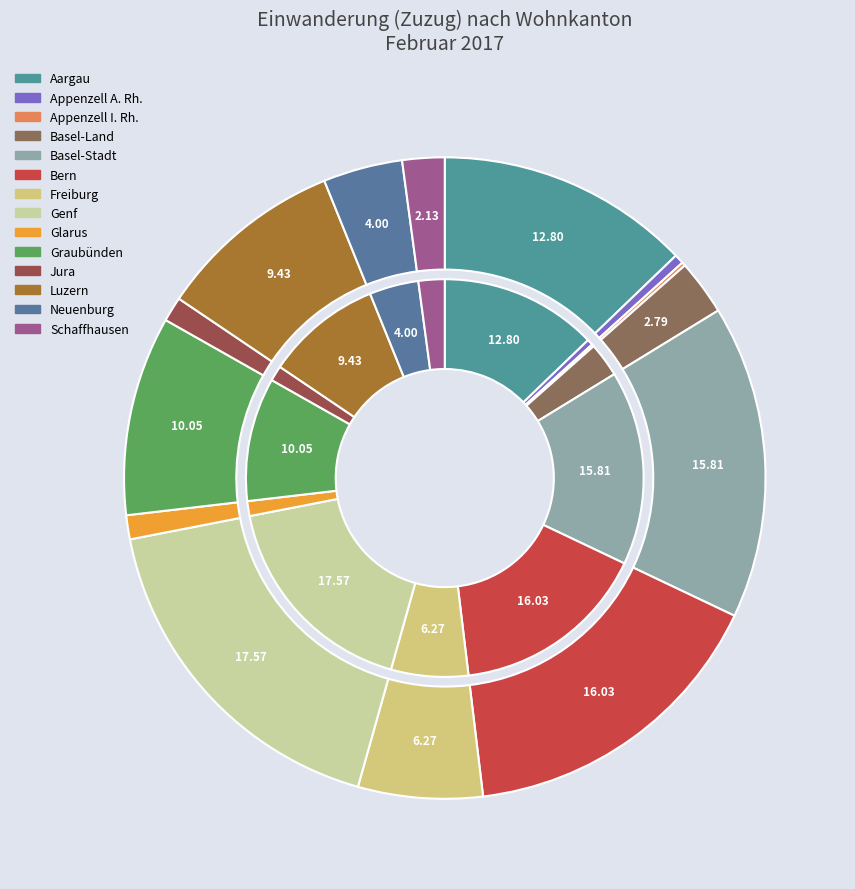

To the nearest percent, what is the difference between the Basel-Land and Luzern slice percentages?

7%